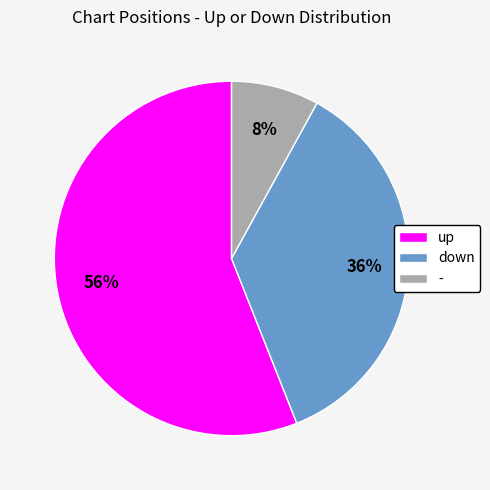

Does - represent more than half of the total?

No